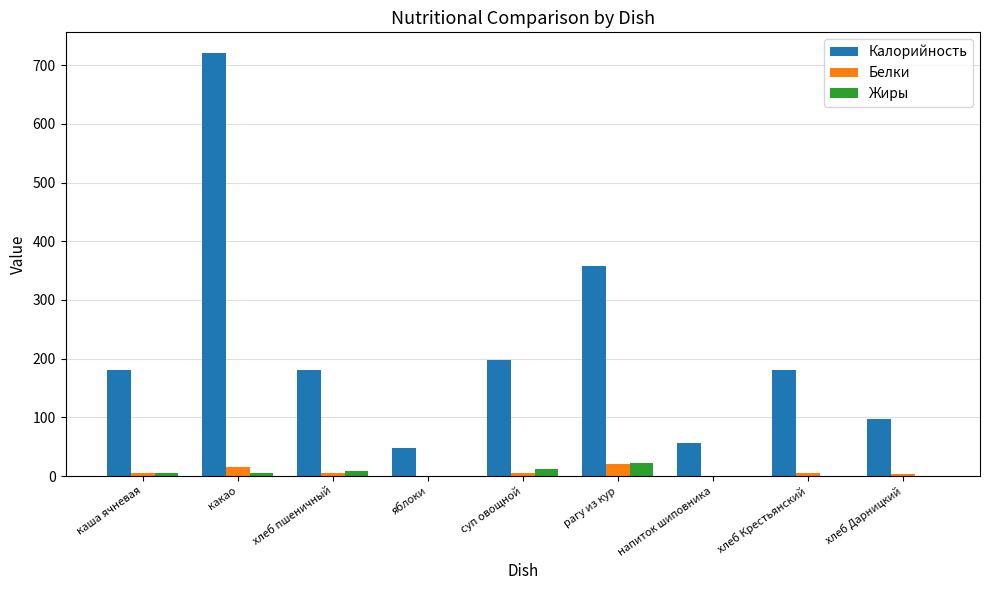

Is it true that Калорийность equals 97.5 at хлеб Дарницкий?

True